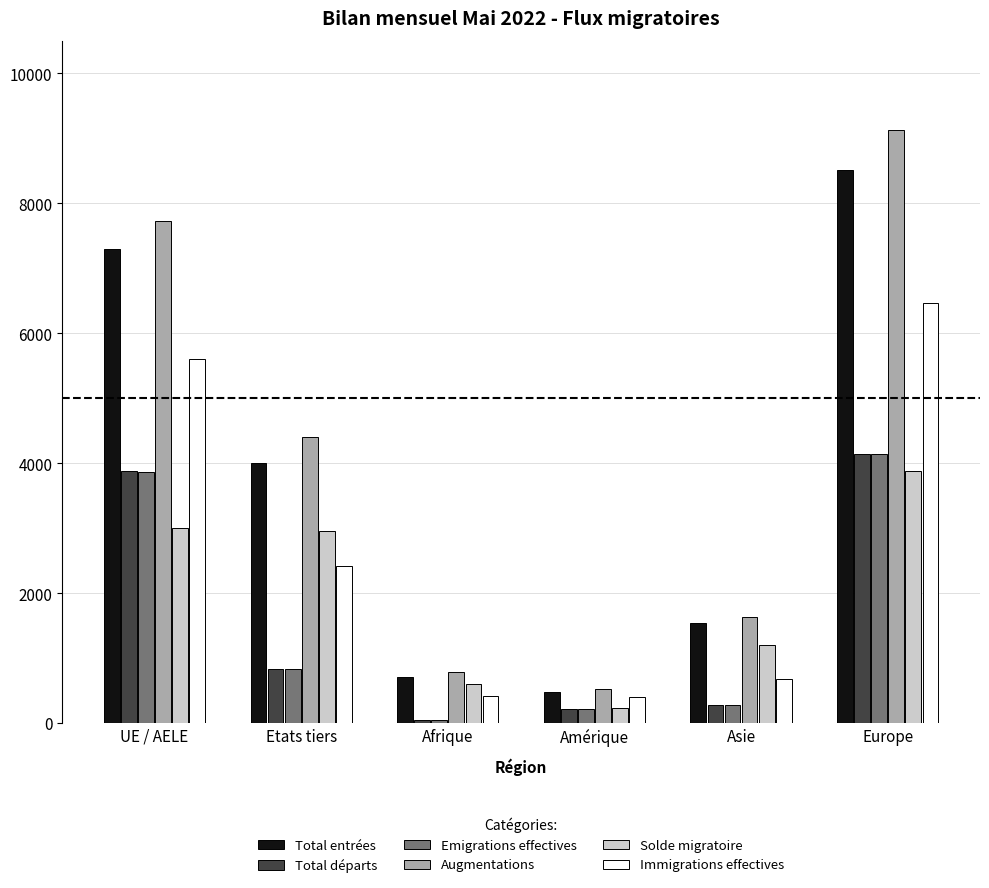

What are all the series names shown in the legend?

Total entrées, Total départs, Emigrations effectives, Augmentations, Solde migratoire, Immigrations effectives